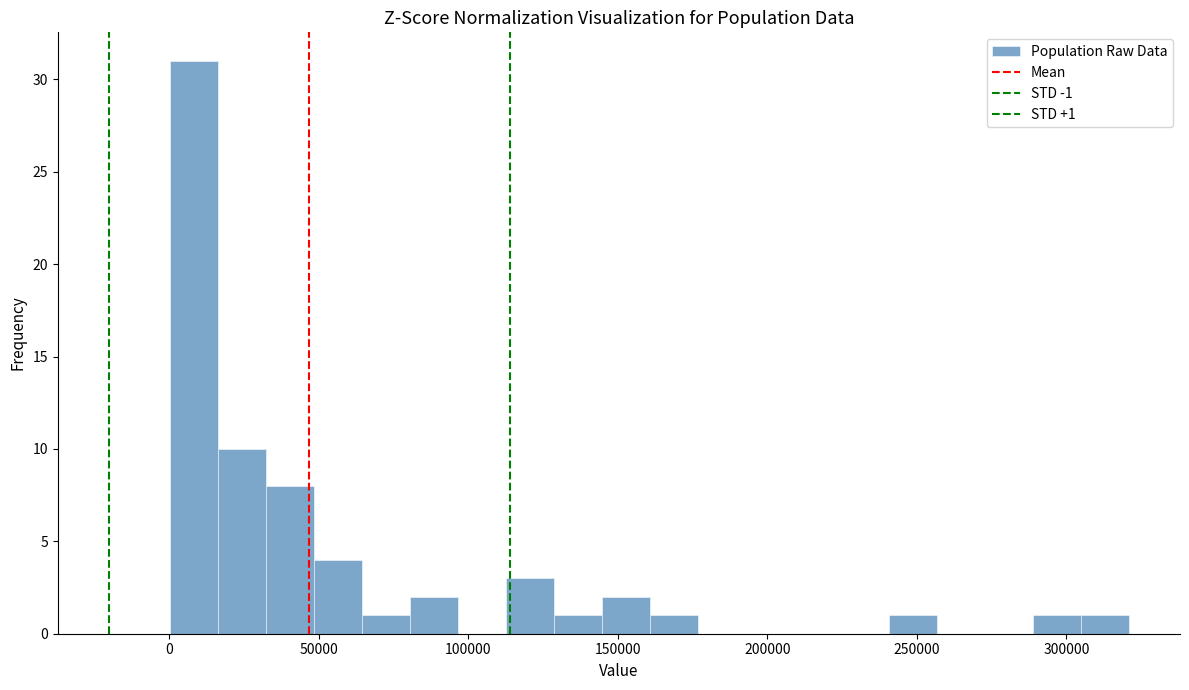

Around what value on the x-axis is the tallest bar? Give the approximate position of its centre, as read against the axis.

10000